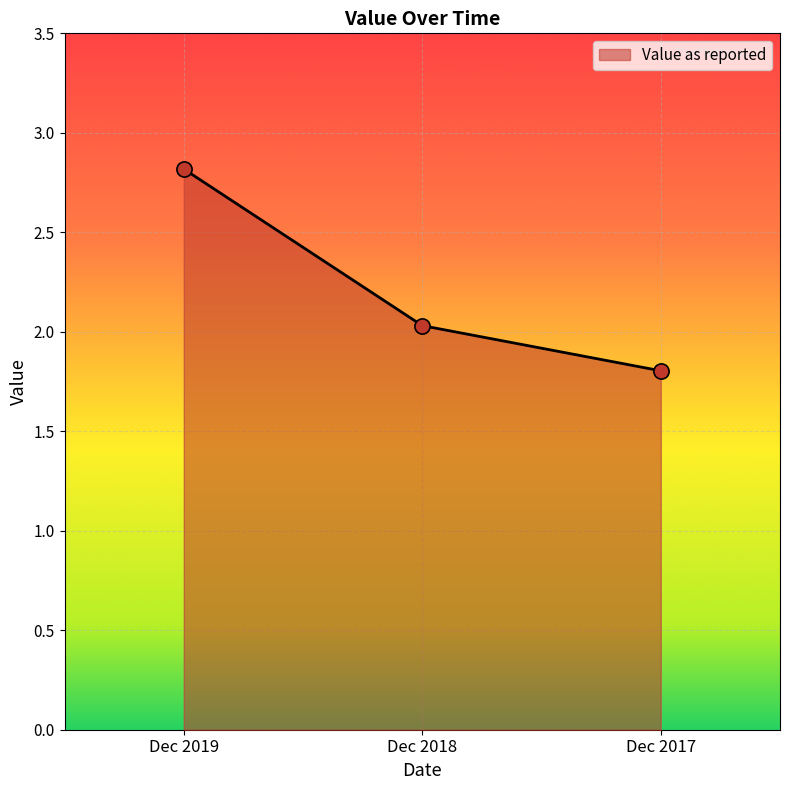

What is the change in value from Dec 2019 to Dec 2018?

-0.8